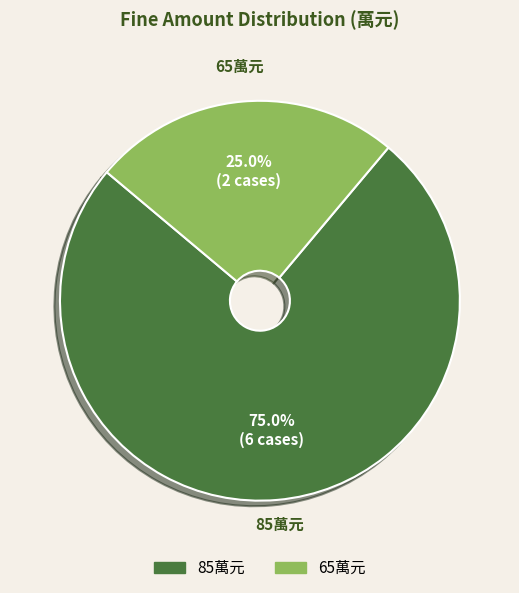

Which category has the biggest portion of the pie?

85萬元